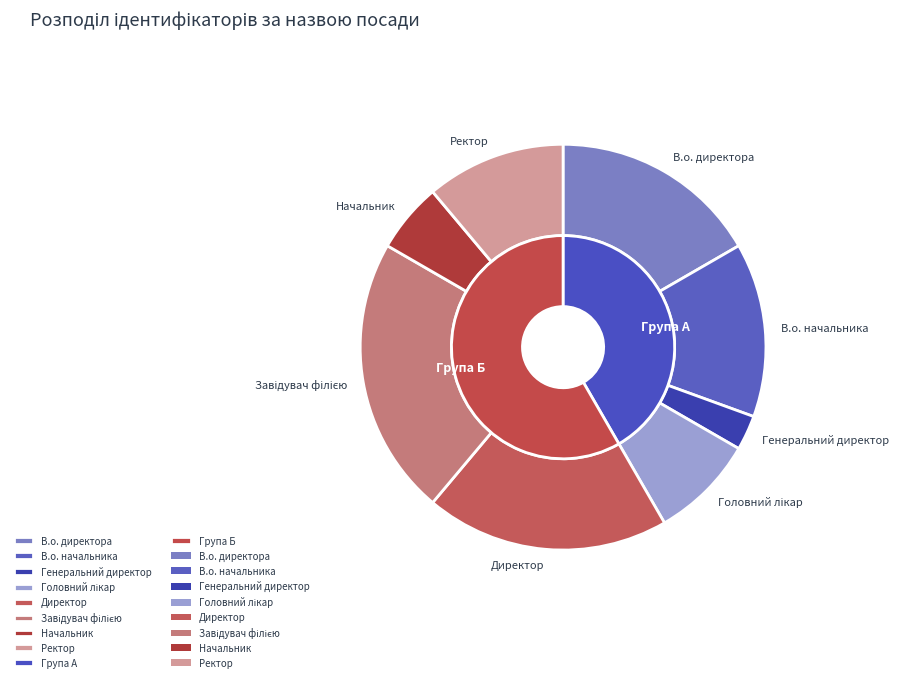

Does any single category account for the majority?

No